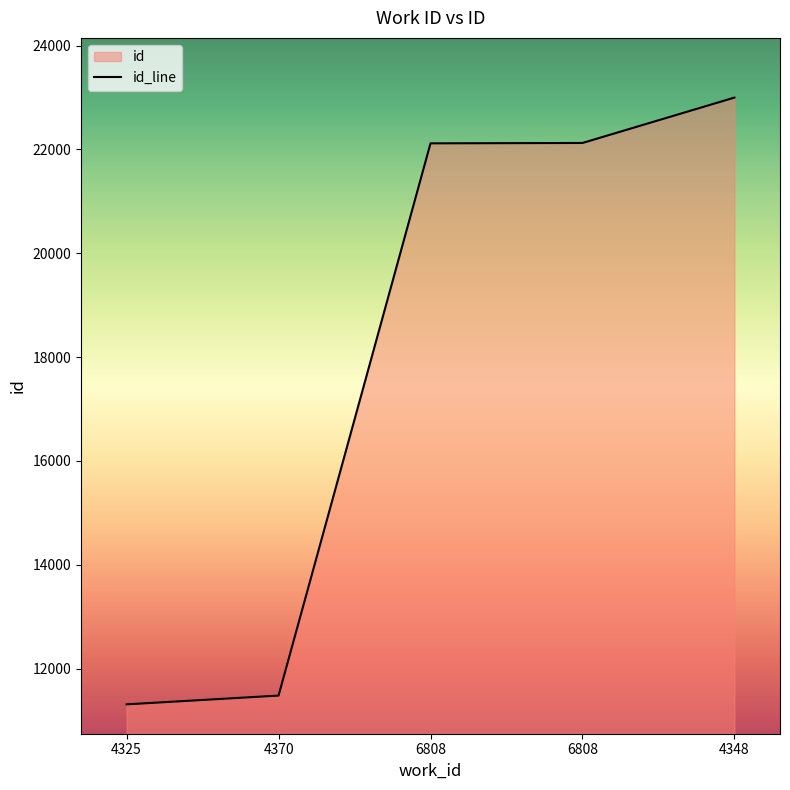

The chart shows a value of 8109 at 6808. True or false?

False